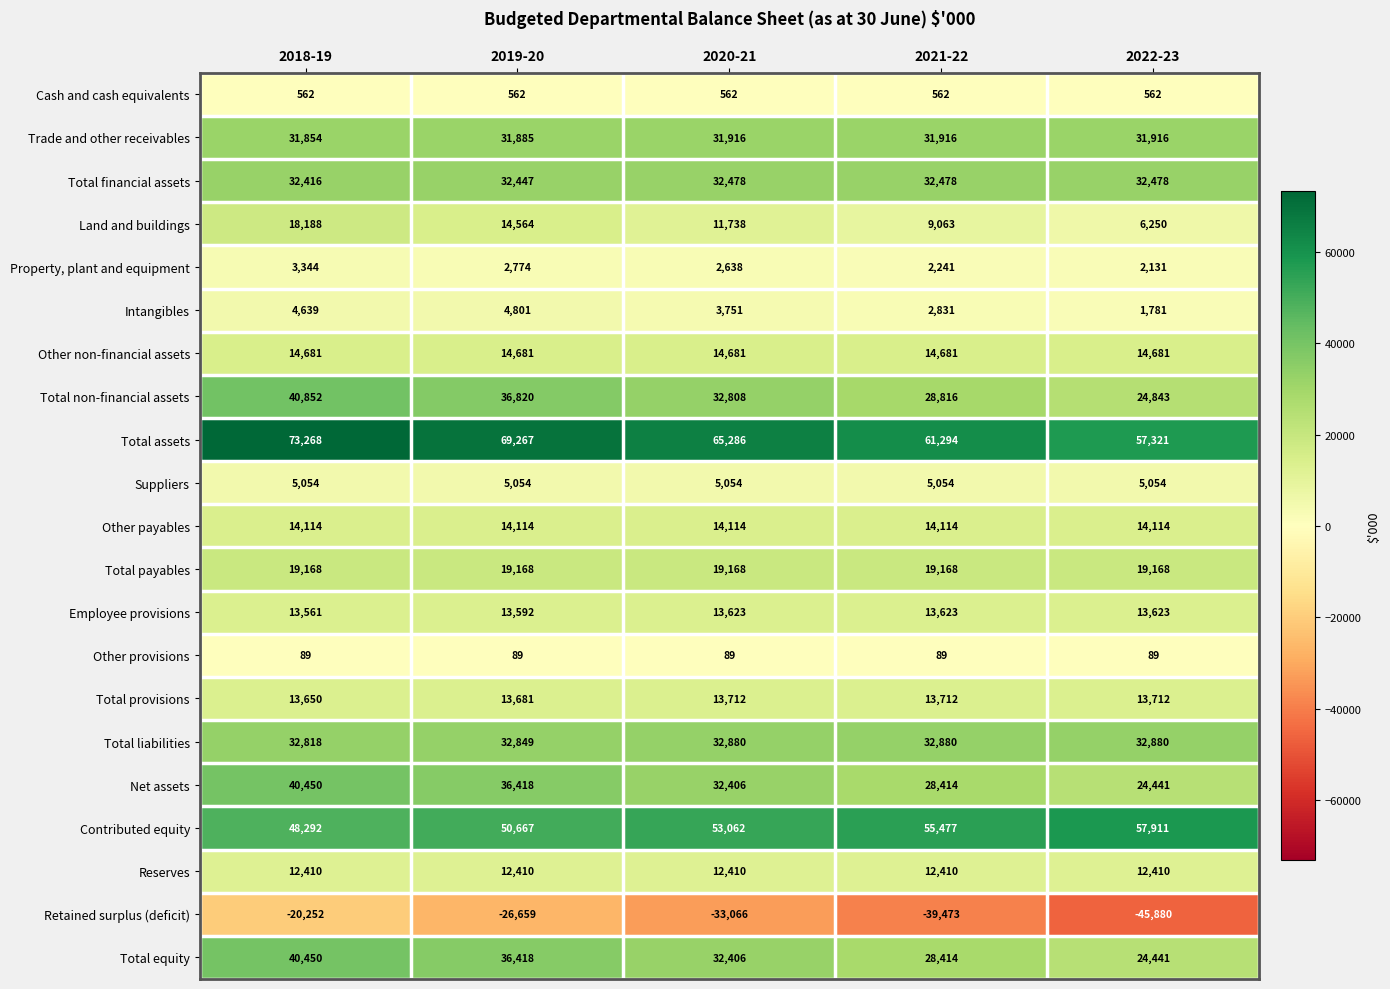

Count the Total provisions values in the range 13681 to 13712.

4